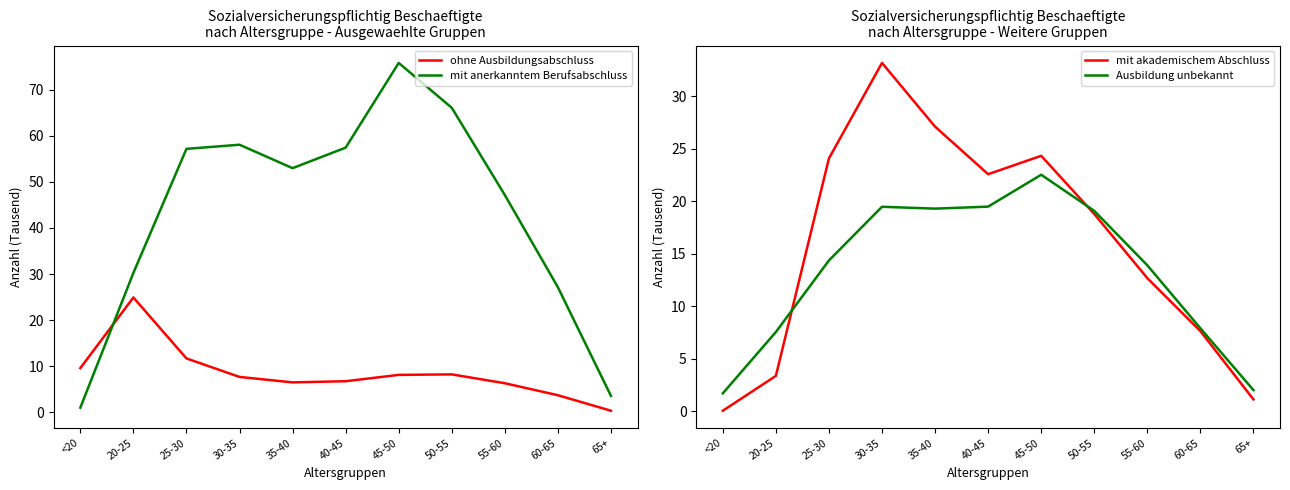

True or false: ohne Ausbildungsabschluss and mit anerkanntem Berufsabschluss intersect in this chart.

True